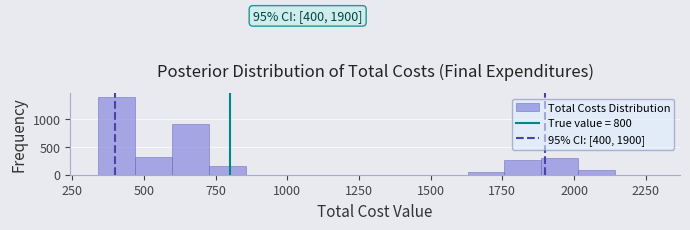

Read against the x-axis, roughly where is the centre of the tallest bar?

400